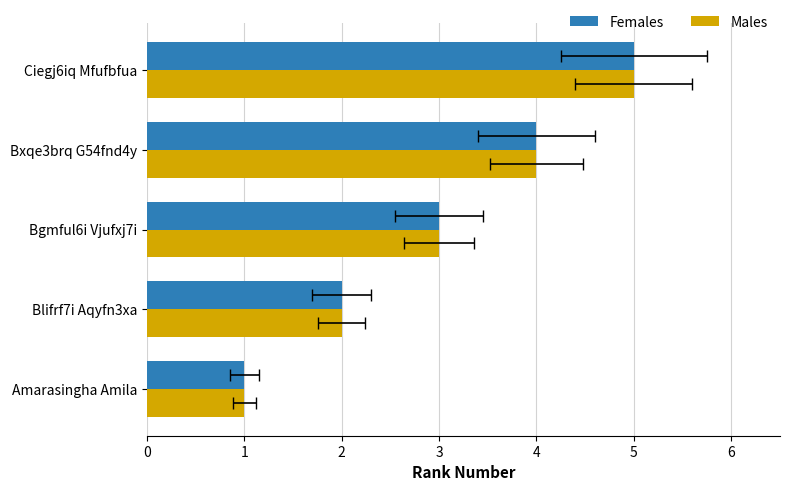

What is the total value across all series at Bgmful6i Vjufxj7i?

6